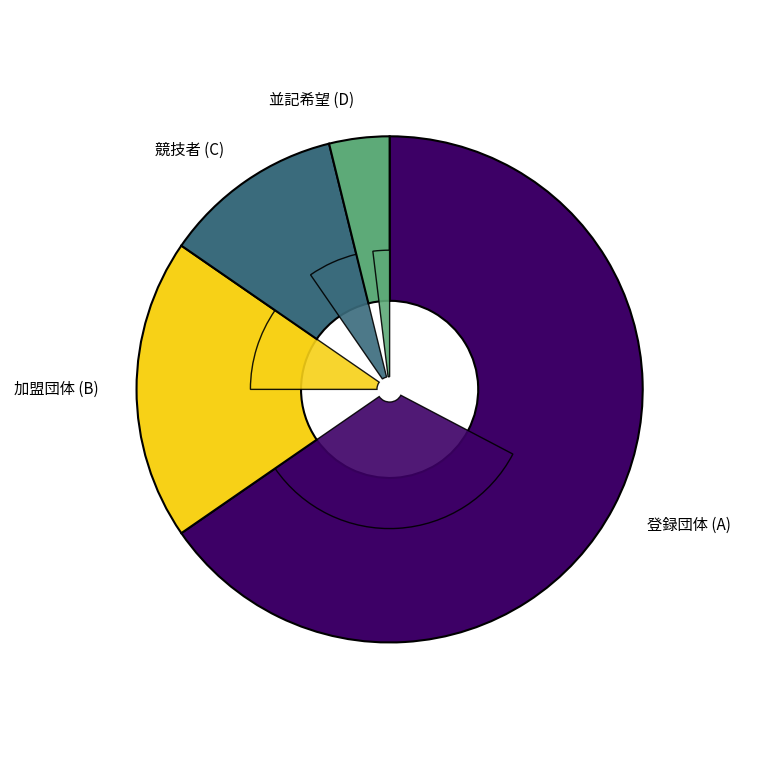

How many segments does this pie chart have?

4